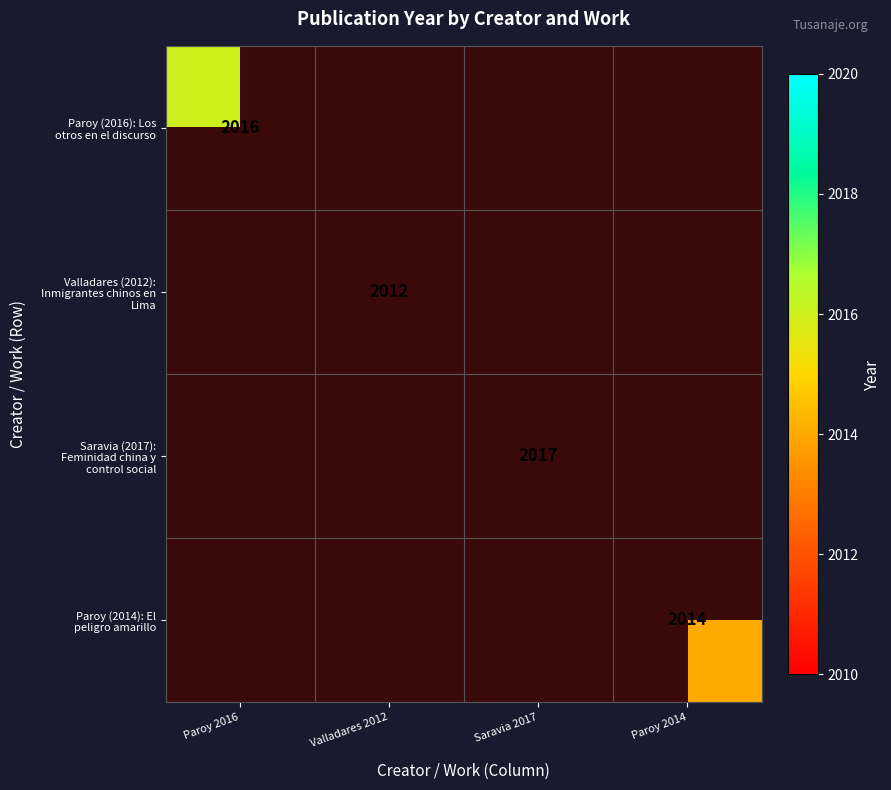

Which has a higher value, Paroy 2016 or Saravia 2017?

Saravia 2017